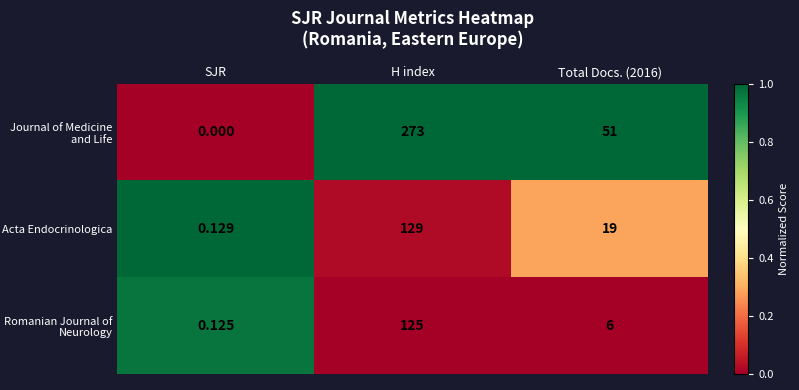

Which series has the widest spread of values?

Journal of Medicine and Life